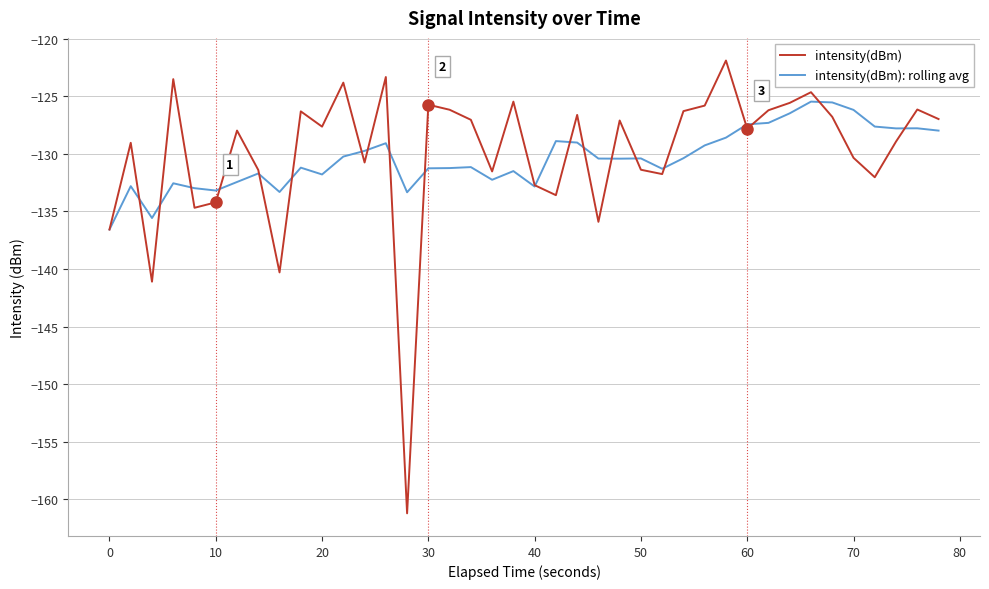

In intensity(dBm), how many points are higher than both neighbors (excluding endpoints)?

13